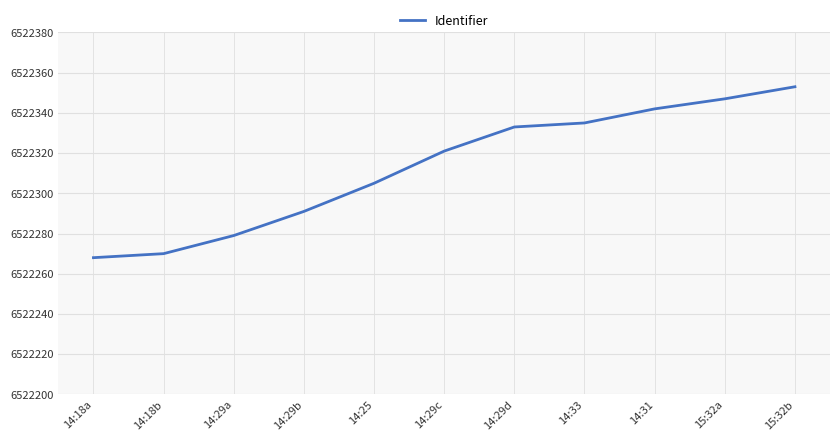

The chart shows a value of 4259711 at 14:33. True or false?

False